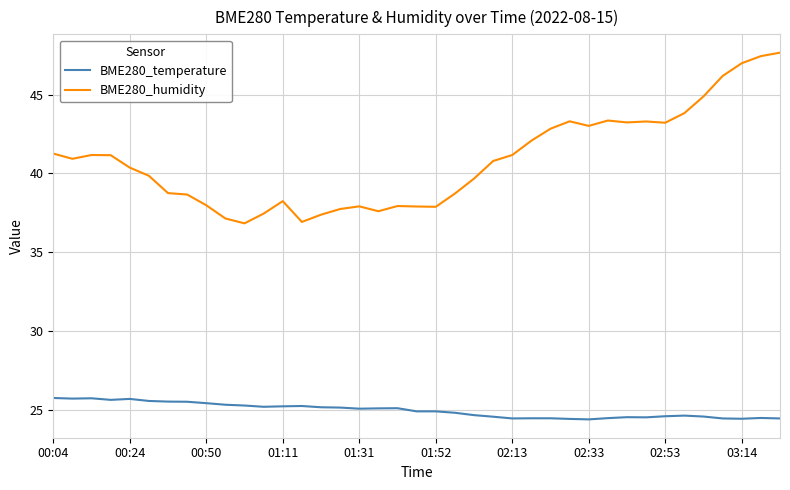

Count the number of data series in this chart.

2